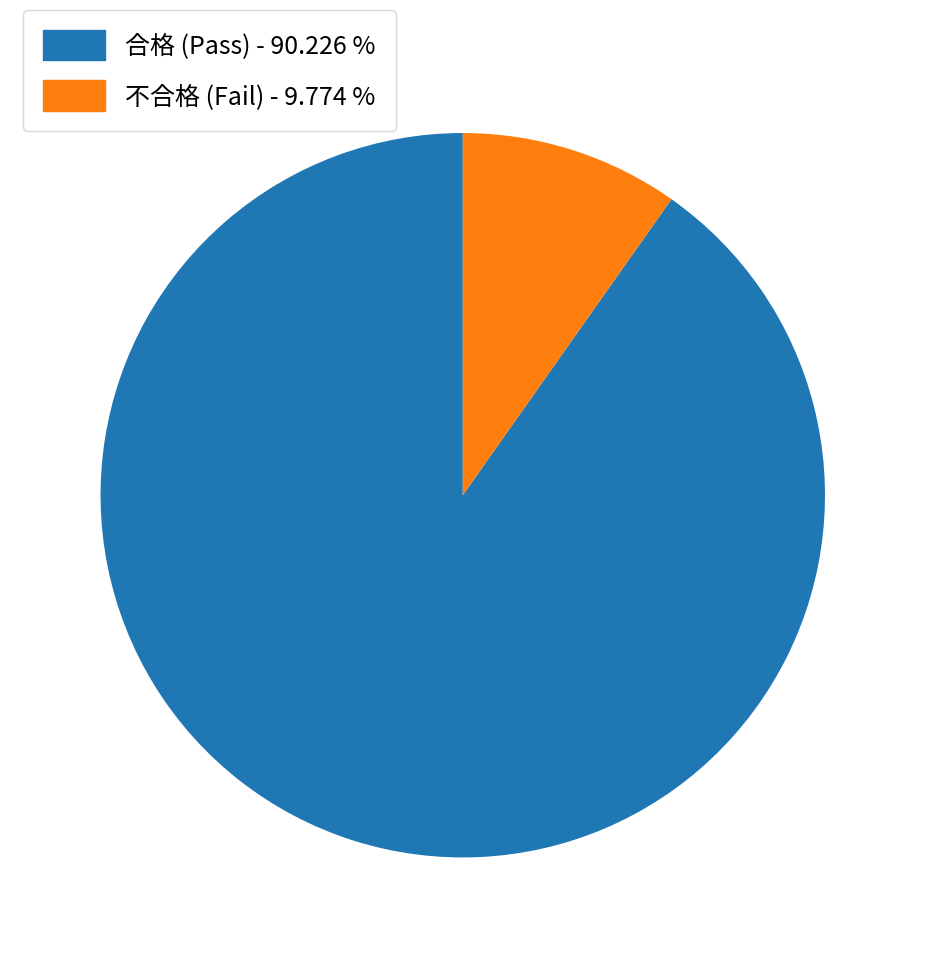

Is there a majority slice in this chart?

Yes